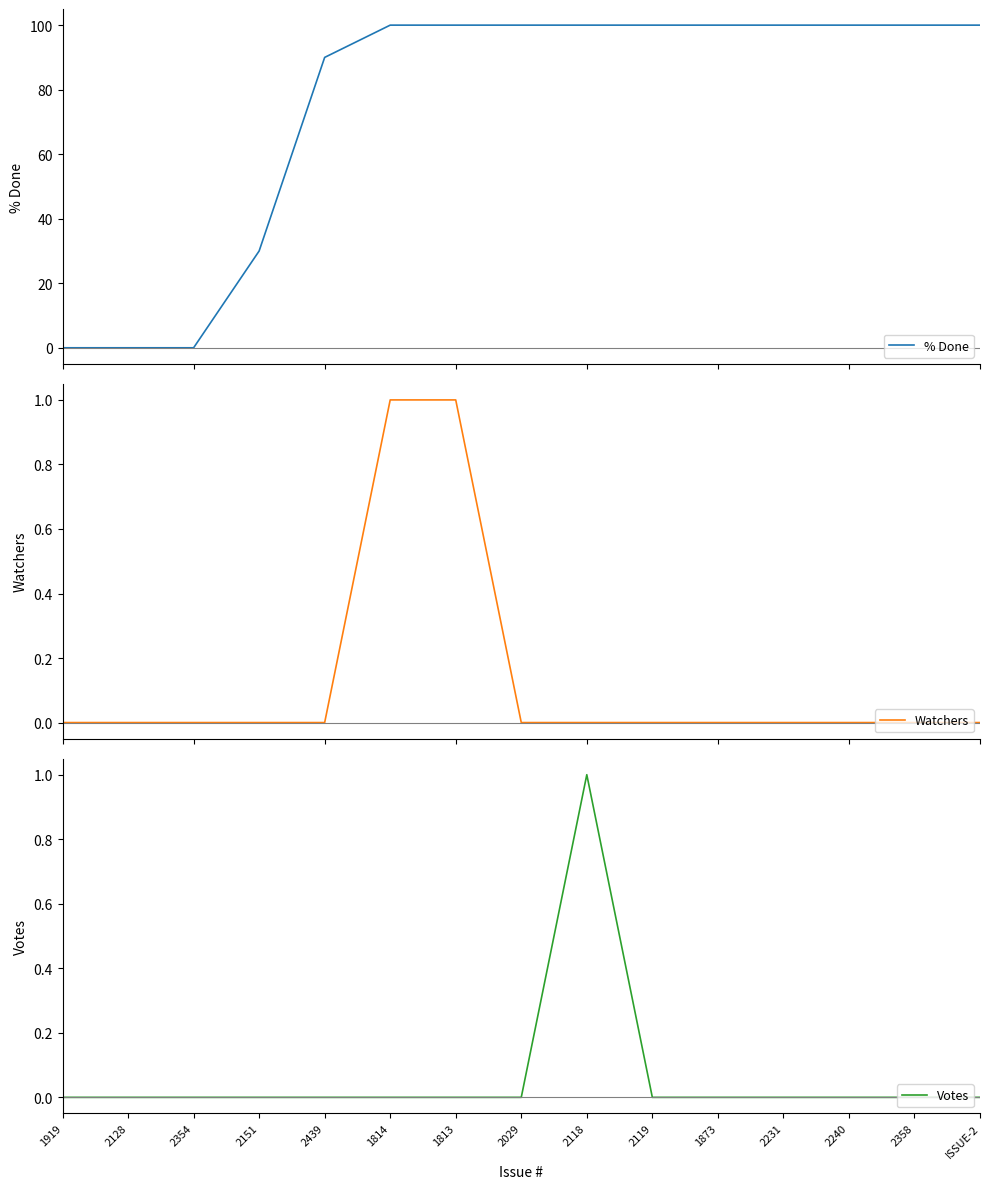

At how many categories does at least one series exceed 85?

11